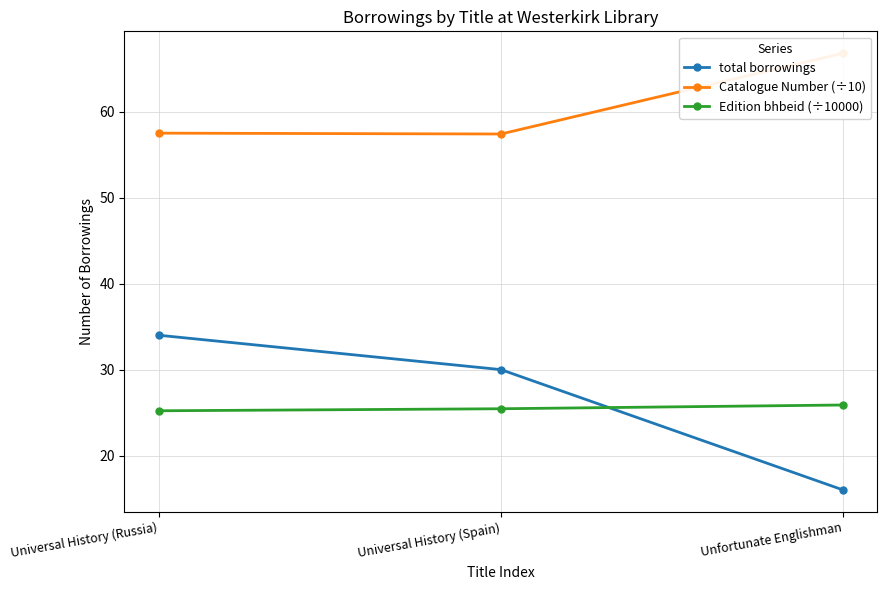

At Universal History (Spain), list the series in order from largest to smallest.

Catalogue Number (÷10), total borrowings, Edition bhbeid (÷10000)